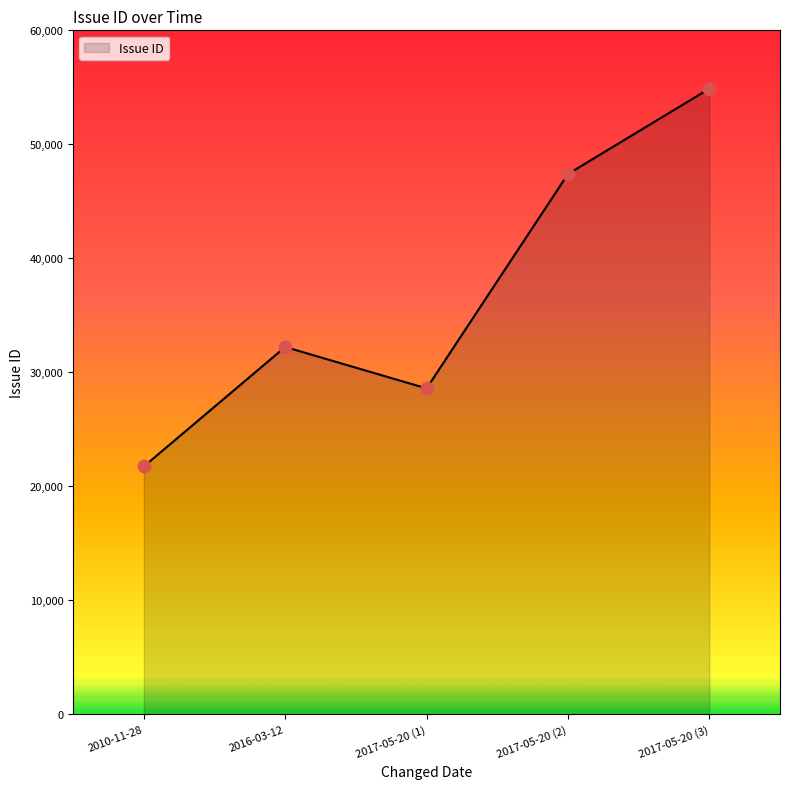

Approximately how many times larger is the value at 2017-05-20 (1) compared to 2016-03-12?

0.9